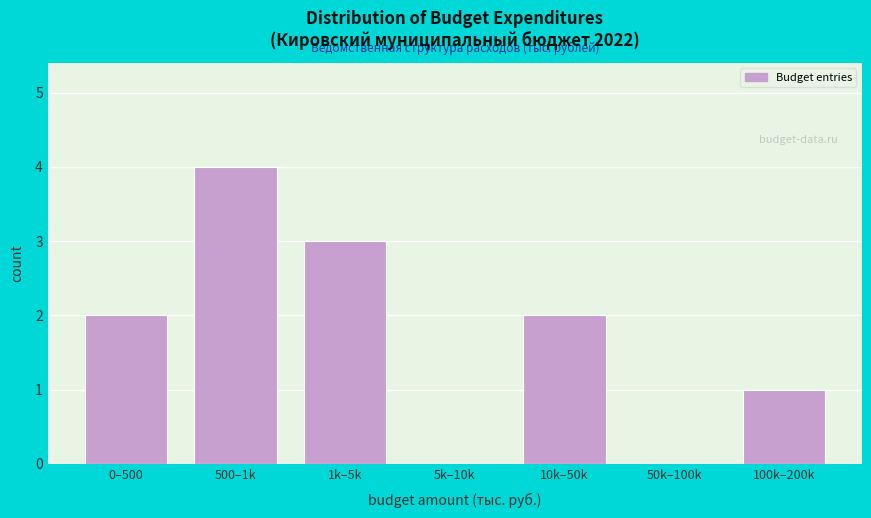

Reading right to left, list all the values displayed in this chart.

100k–200k=1	50k–100k=0	10k–50k=2	5k–10k=0	1k–5k=3	500–1k=4	0–500=2